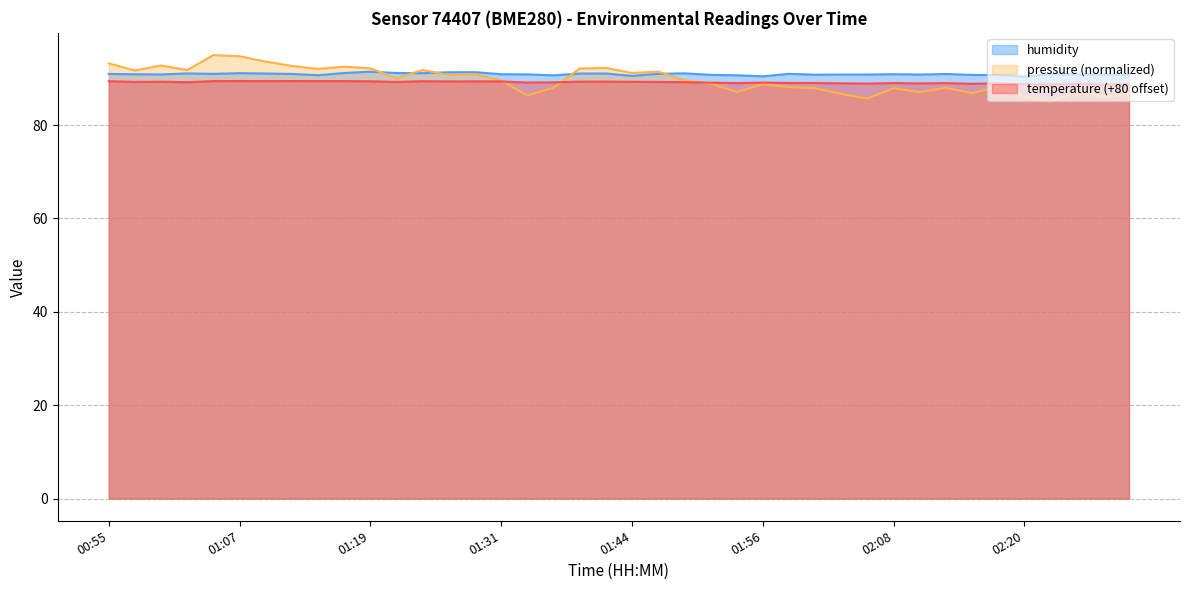

At 01:48, list the series in order from largest to smallest.

humidity, temperature